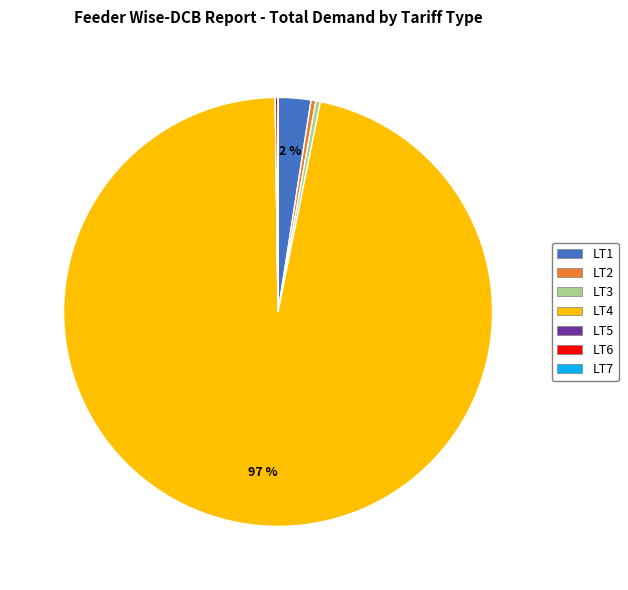

Is there a majority slice in this chart?

Yes